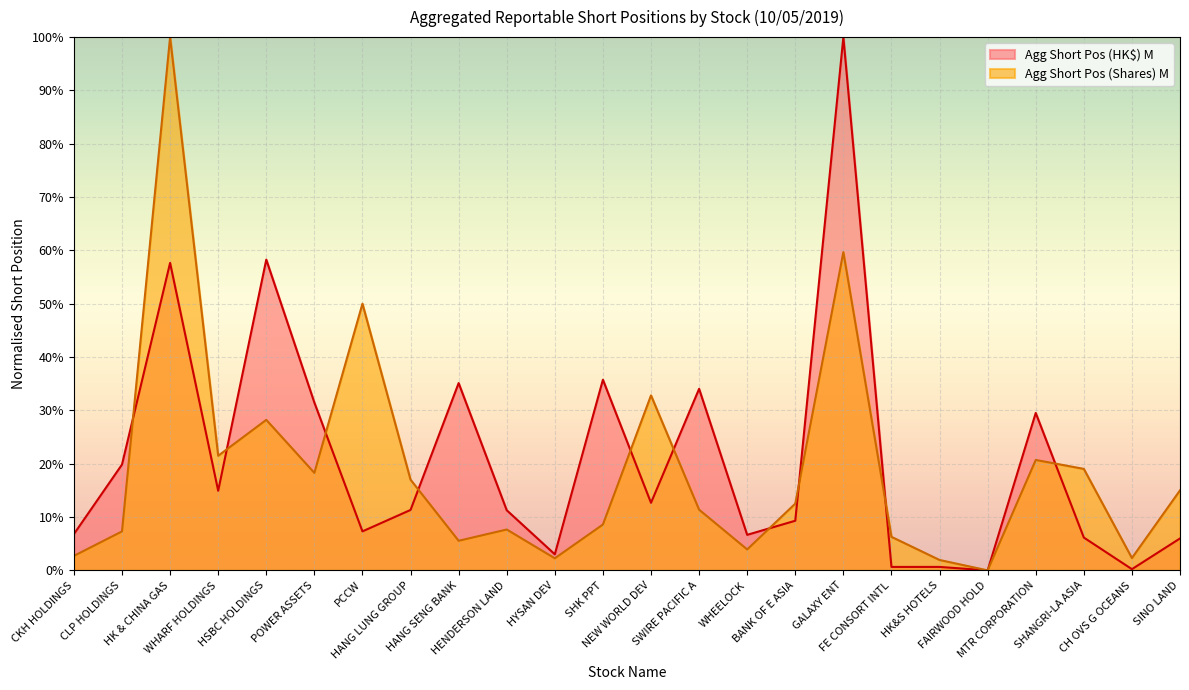

What is the sum of the Agg Short Pos (HK$) M values at HANG SENG BANK and CKH HOLDINGS?

41.9